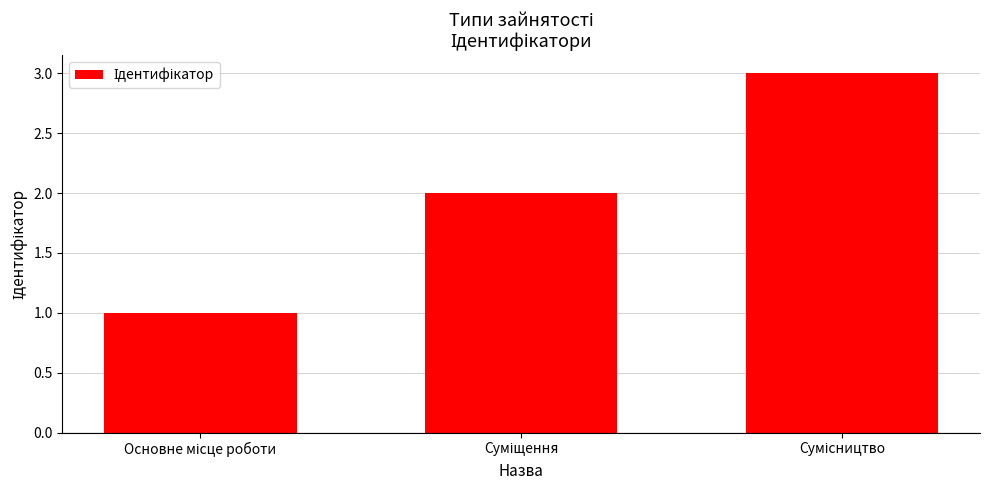

What is the greatest value displayed?

3